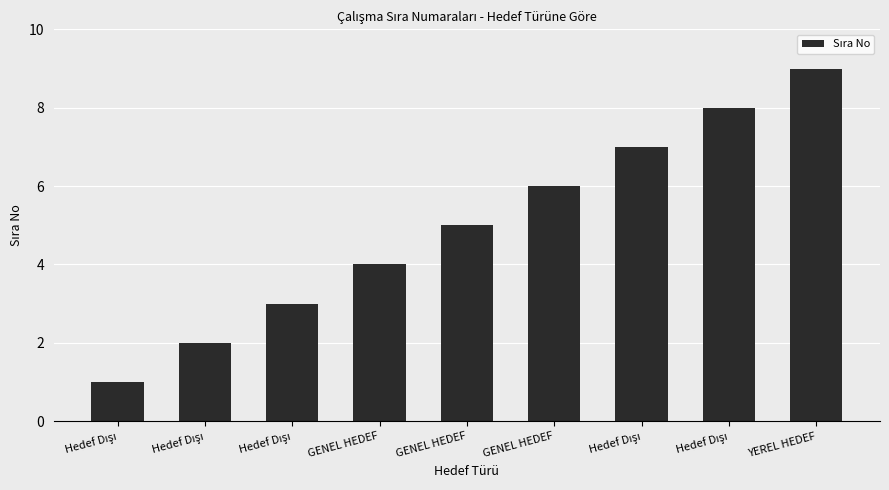

How many distinct data groups are displayed?

1